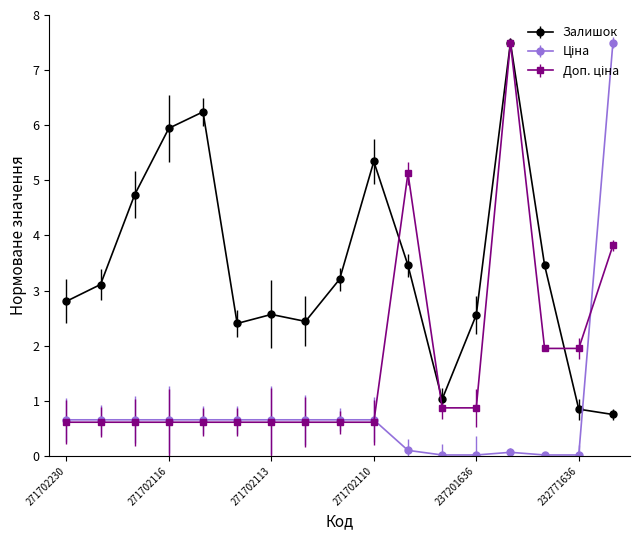

Which series has the largest total across all categories?

Залишок